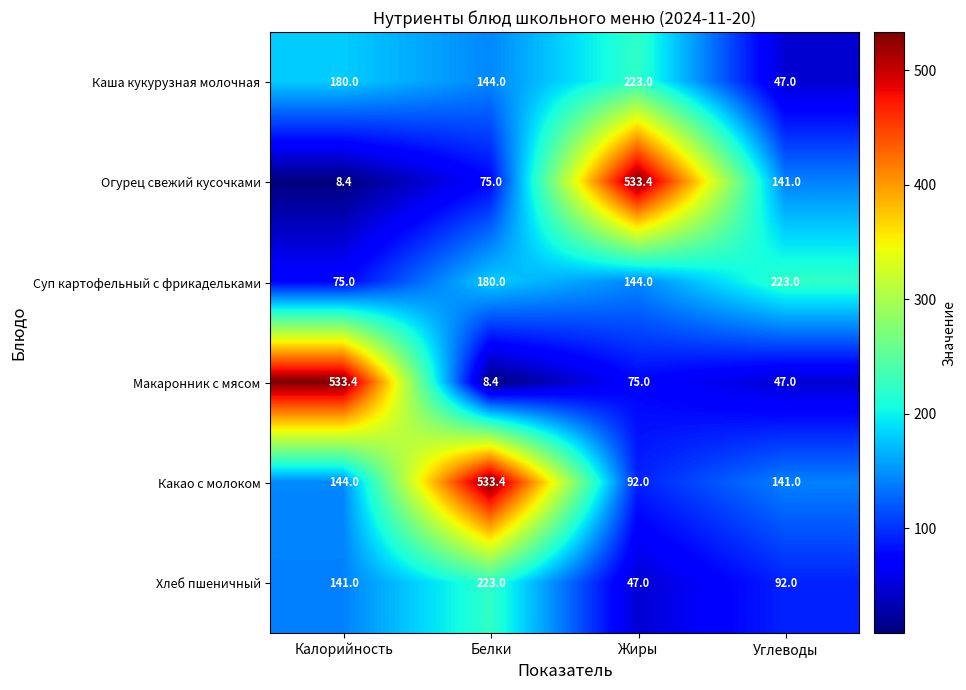

Which series has the largest total across all categories?

Какао с молоком